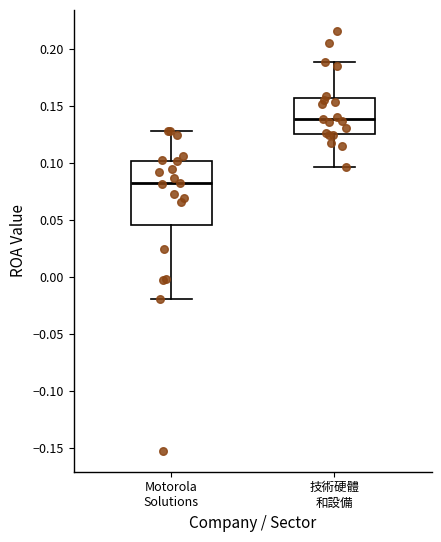

Comparing the boxes themselves (not the whiskers), which one is the tallest?

Motorola Solutions